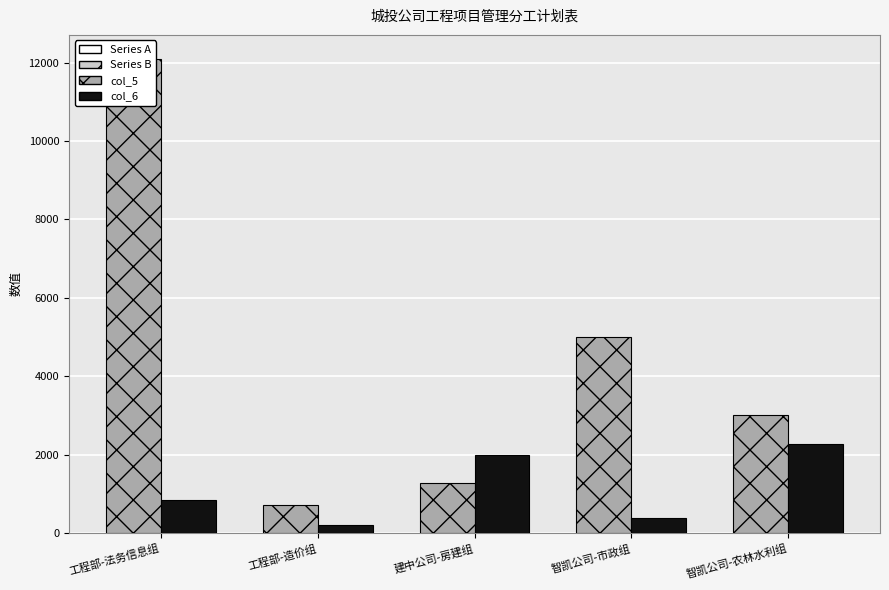

Which series changed the most between 工程部-法务信息组 and 智凯公司-农林水利组?

col_5